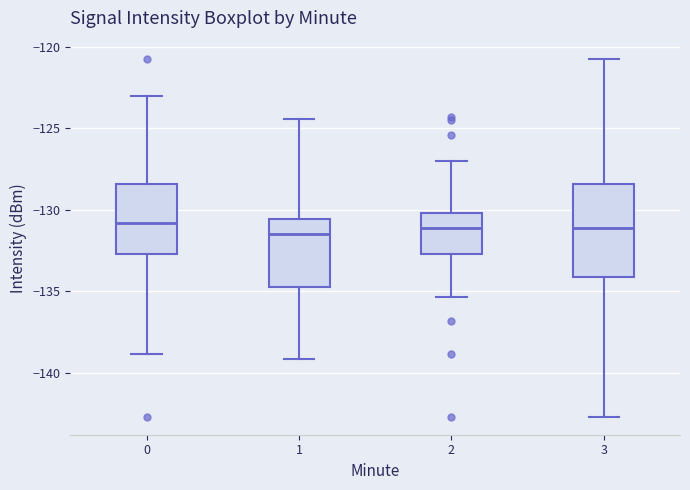

Reading left to right, transcribe this box plot: for each box, give where its median line is, the range the box spans, and where its two whiskers end, as read against the y-axis. The values are not printed on the chart, so give them approximately, as read against the axis.

0: median -131.0, box -132.5 to -128.5, whiskers -139.0 to -123.0
1: median -131.5, box -135.0 to -130.5, whiskers -139.0 to -124.5
2: median -131.0, box -132.5 to -130.0, whiskers -135.5 to -127.0
3: median -131.0, box -134.0 to -128.5, whiskers -142.5 to -120.5